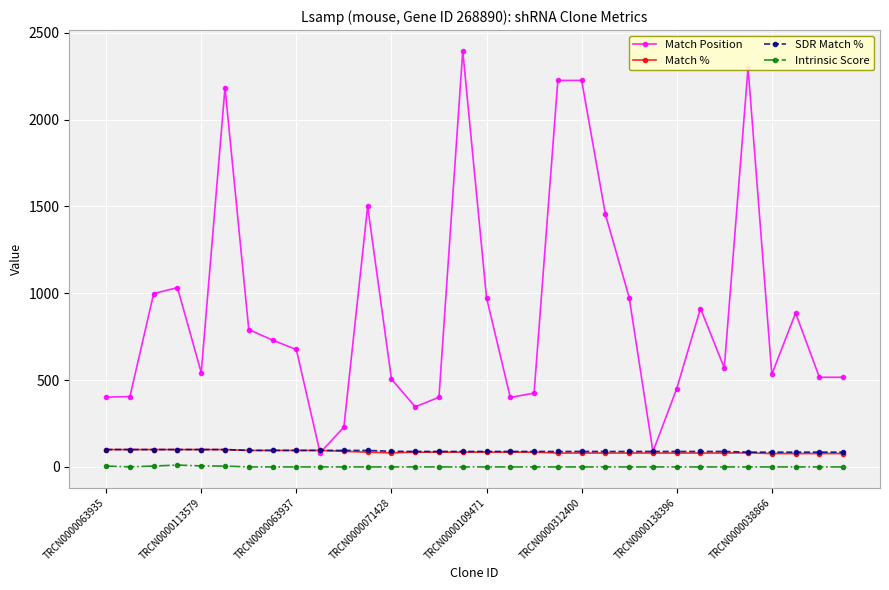

What is the value of the Match % point at the 10th from the left?

95.0